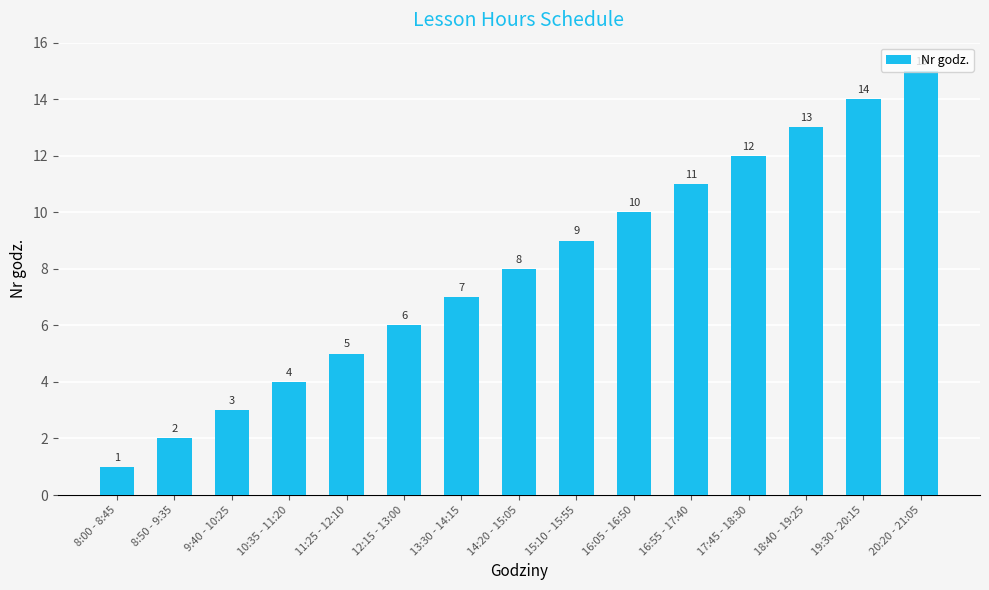

The value at 13:30 - 14:15 is 7. True or false?

True